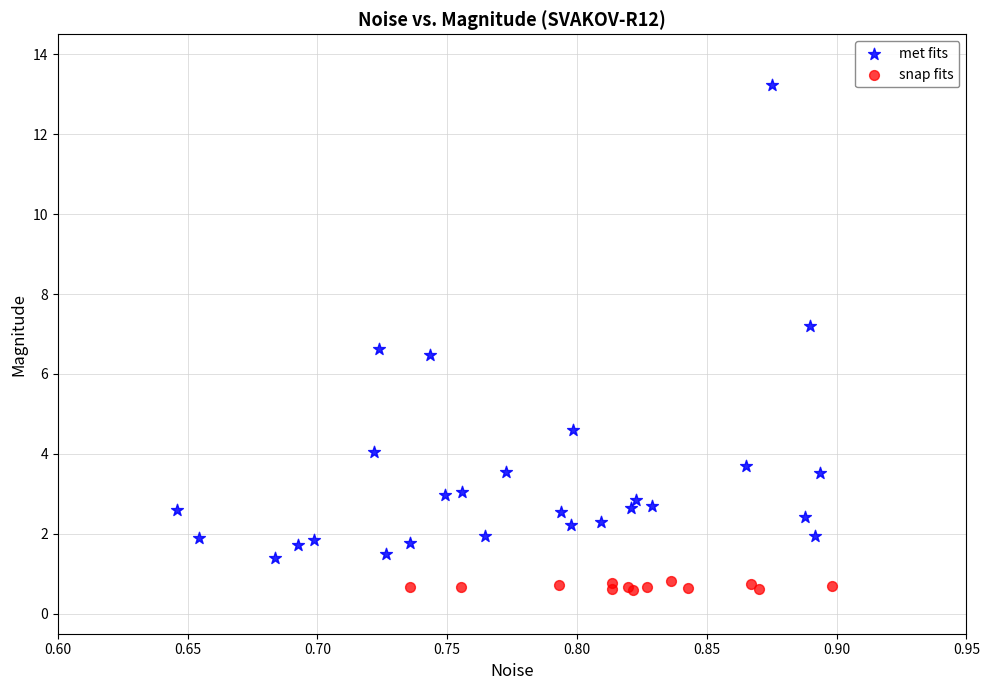

What are all the series names shown in the legend?

met fits, snap fits